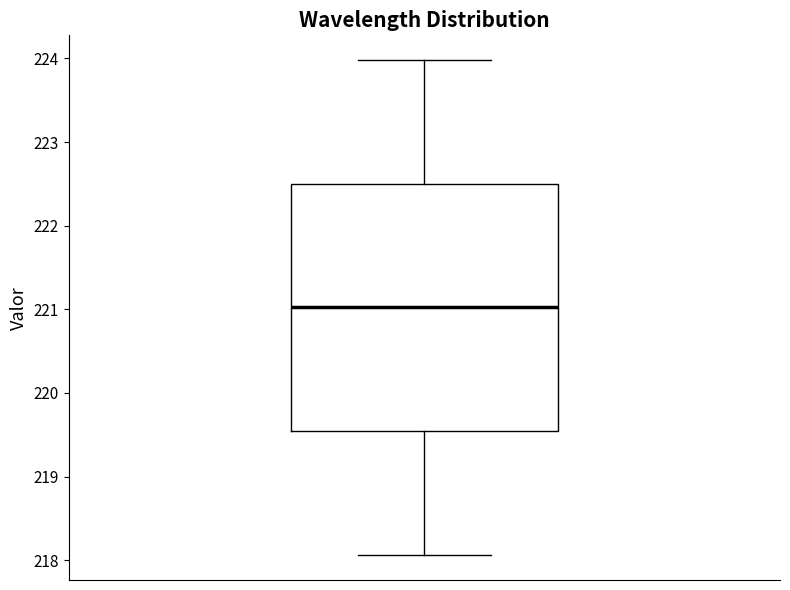

Transcribe this box plot: give where the median line is, the range the box spans, and where the two whiskers end, as read against the y-axis. The values are not printed on the chart, so give them approximately, as read against the axis.

median 221.0, box 219.5 to 222.5, whiskers 218.1 to 224.0